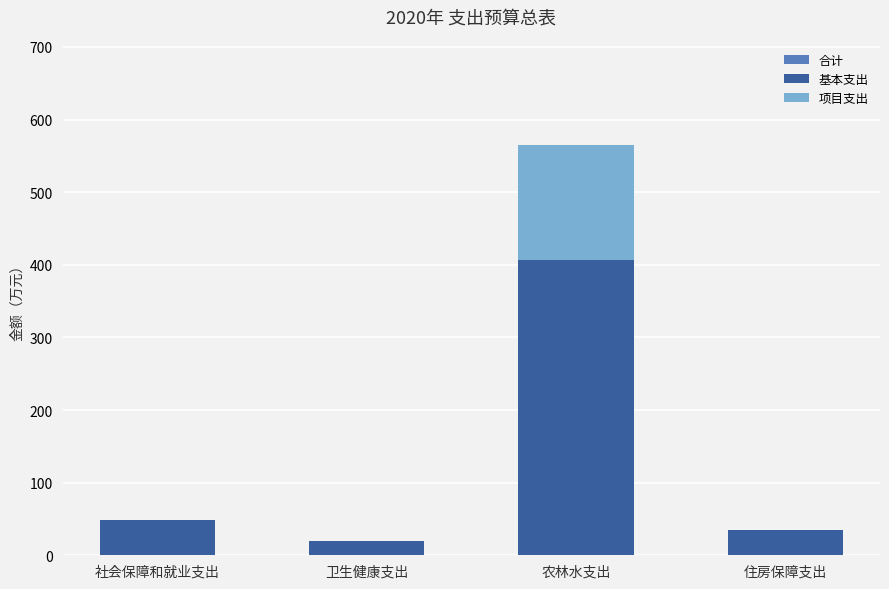

Reading left to right, list all the values displayed in this chart.

合计: 48.4	20.1	564.9	34.4
基本支出: 48.4	20.1	406.3	34.4
项目支出: 0.0	0.0	158.6	0.0